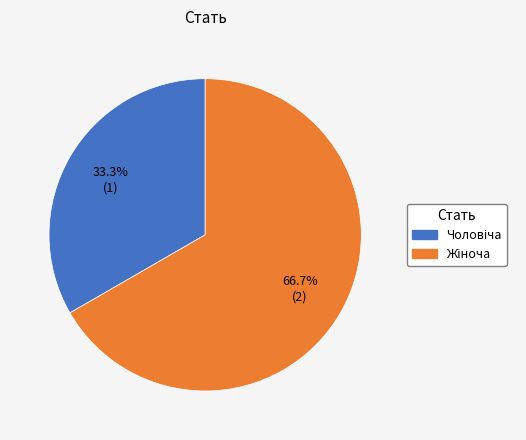

Does any single category account for the majority?

Yes